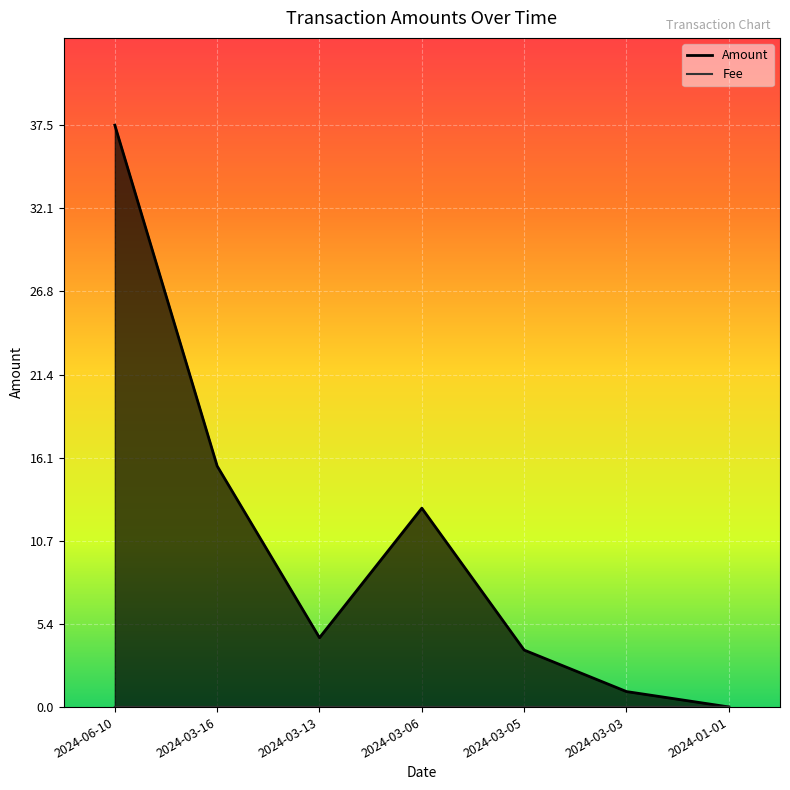

What is the value of the Amount point at the 3rd from the left?

4.5